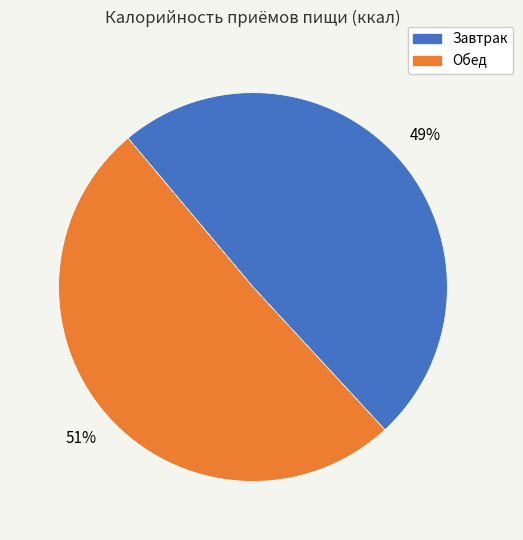

To the nearest percent, what is the average slice percentage?

50%